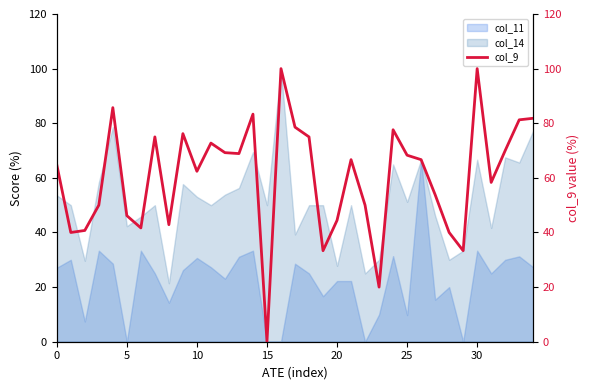

At which category does the chart reach its minimum across all series?

15